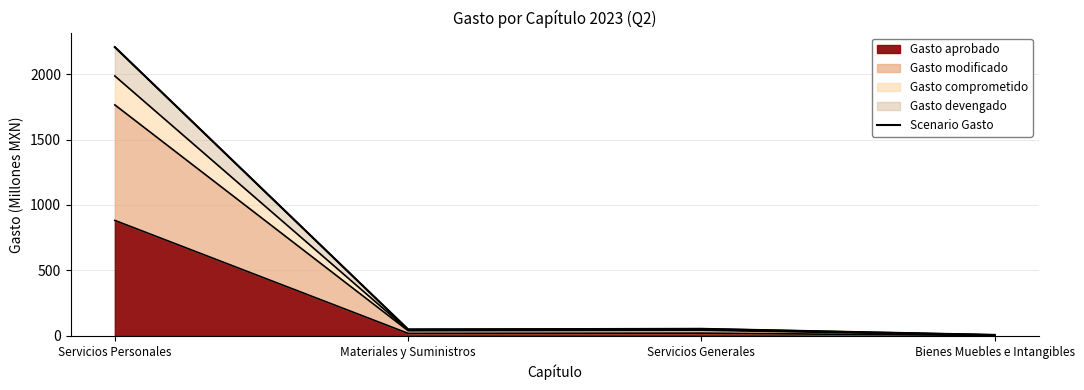

At which category does Gasto aprobado reach its first local peak?

Servicios Generales